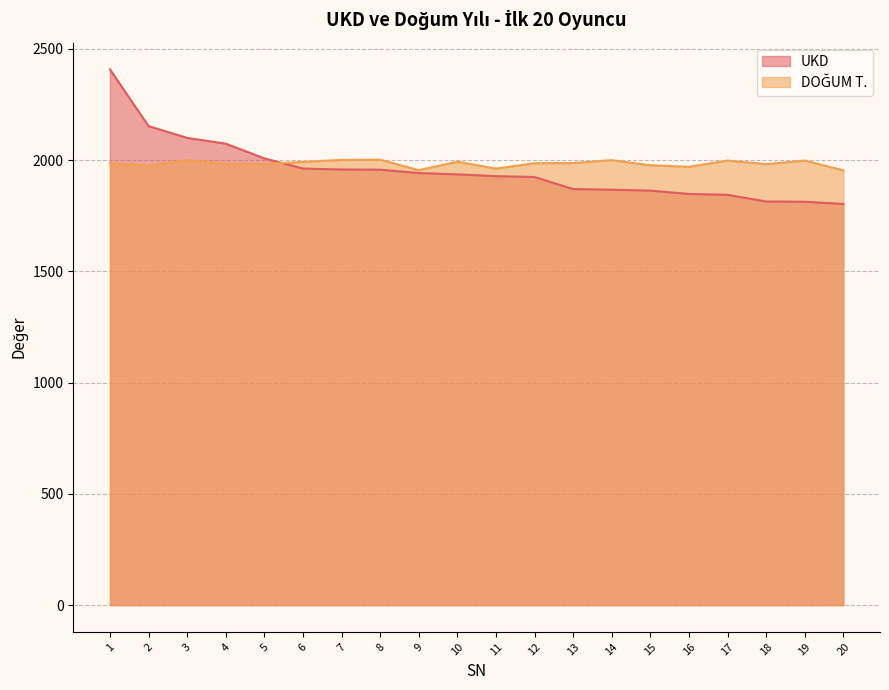

How many values in the DOĞUM T. series are below 1986?

9